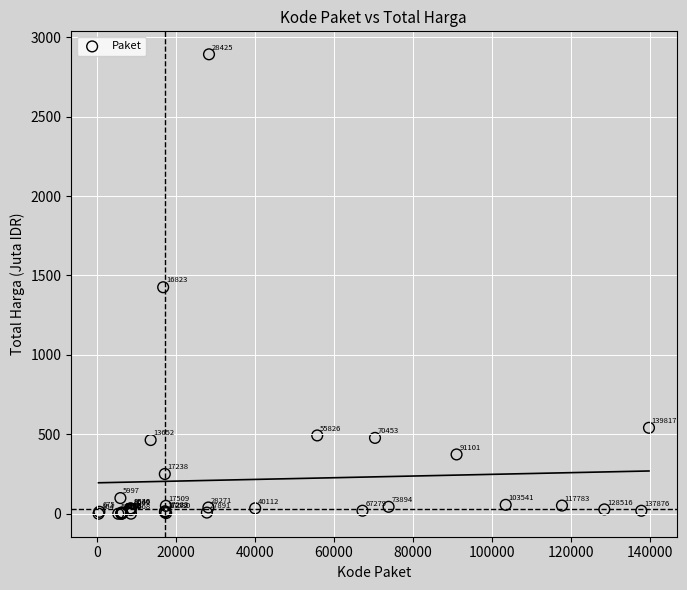

What Y value in the scatter plot is closest to 1446?

1425.9